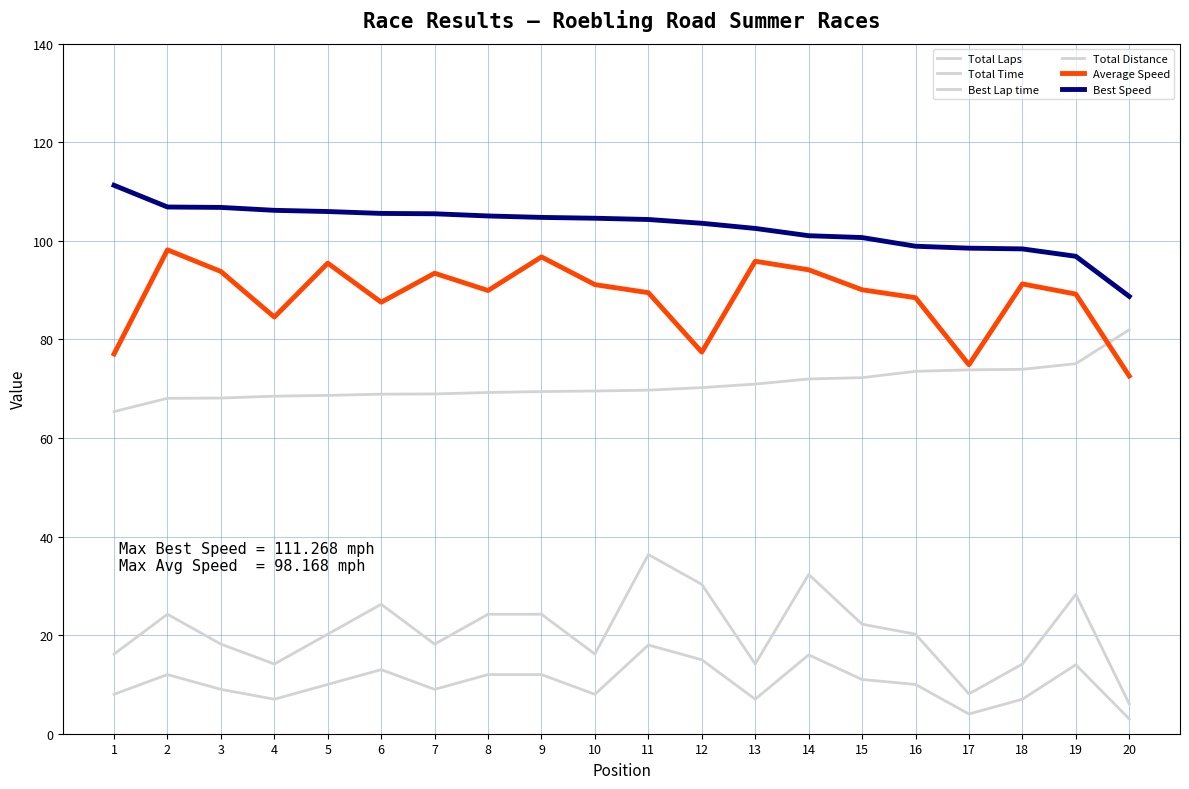

Is this an area chart (filled region under the line)?

No